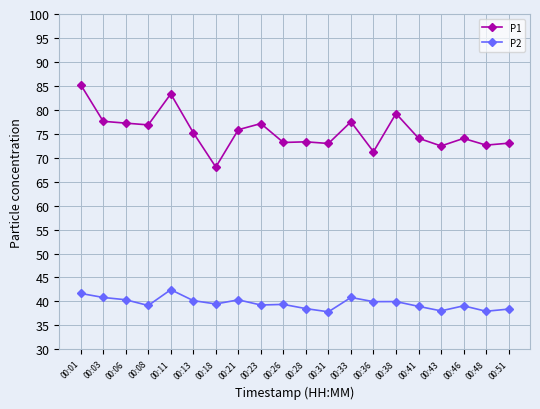

List the series in order of their overall mean, lowest first.

P2, P1